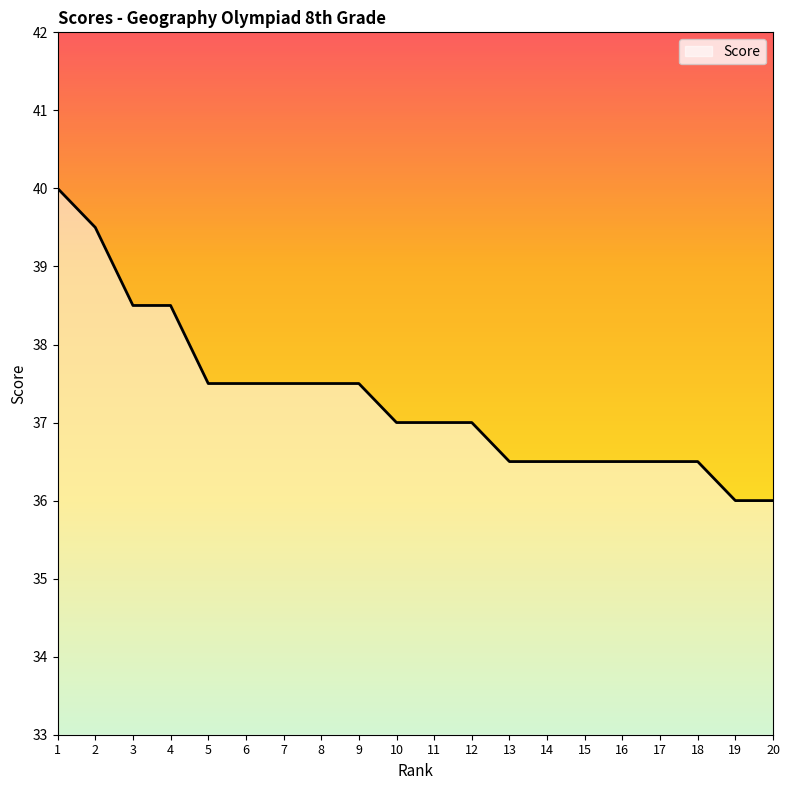

Does the chart display data point markers on the line(s)?

No